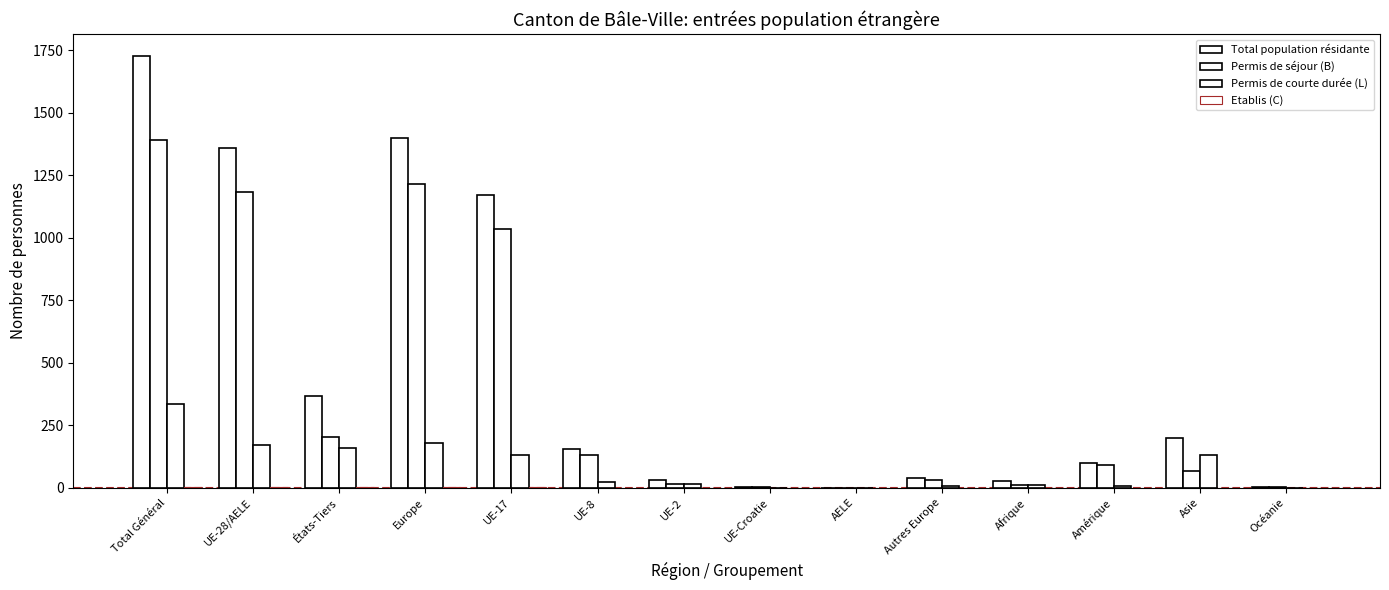

What is the maximum value shown in the chart?

1729